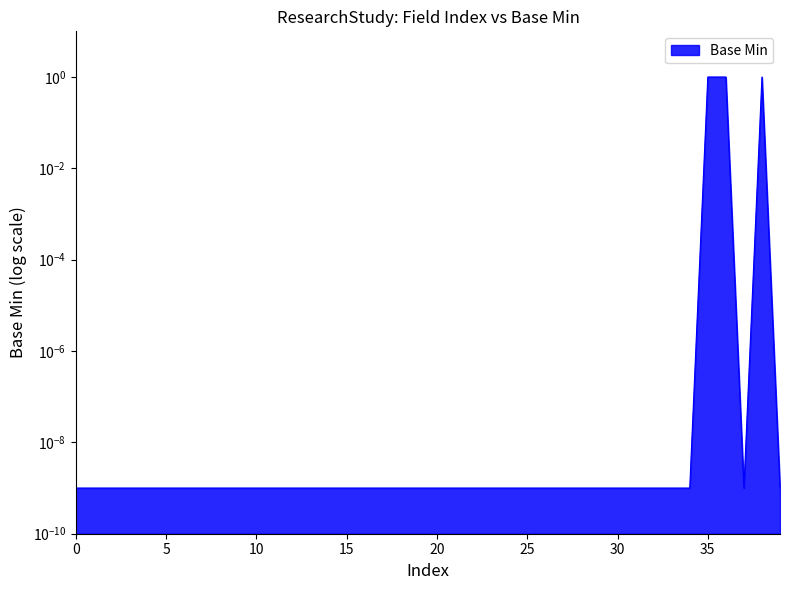

What is the difference between the second highest and minimum values?

1.0